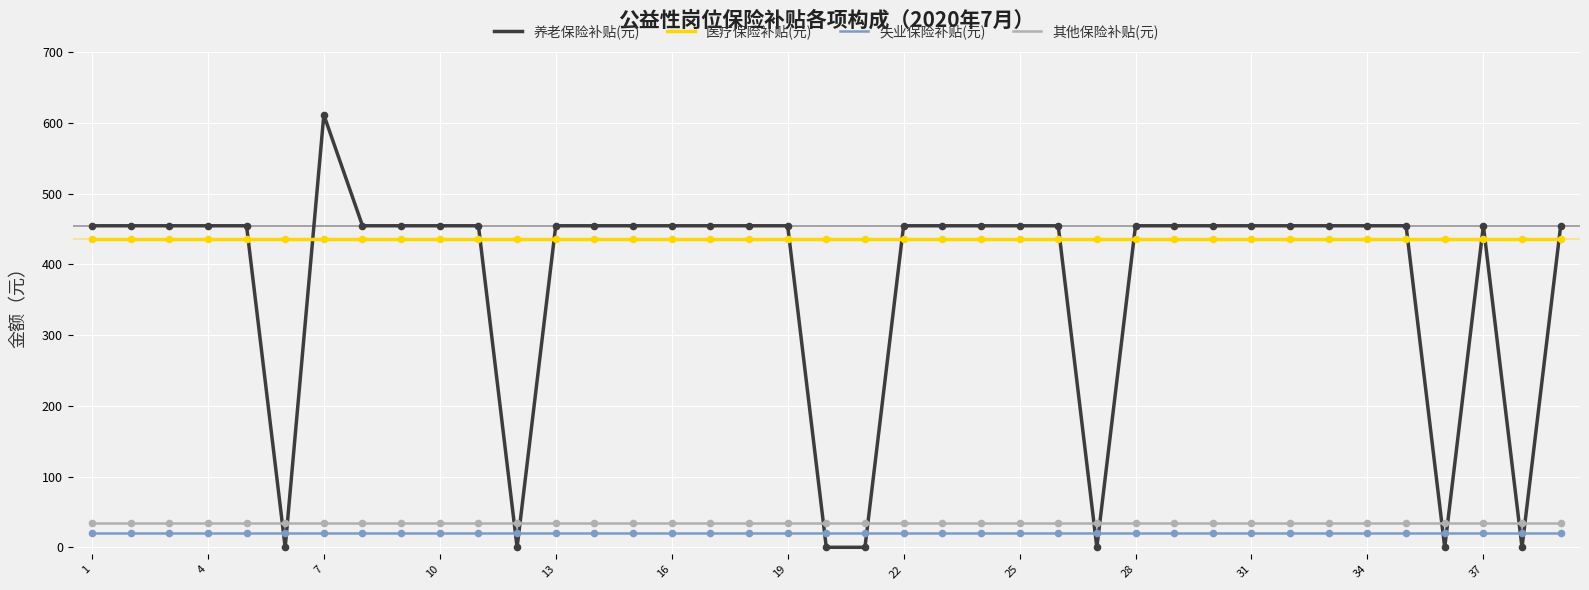

Which series has the widest spread of values?

养老保险补贴(元)